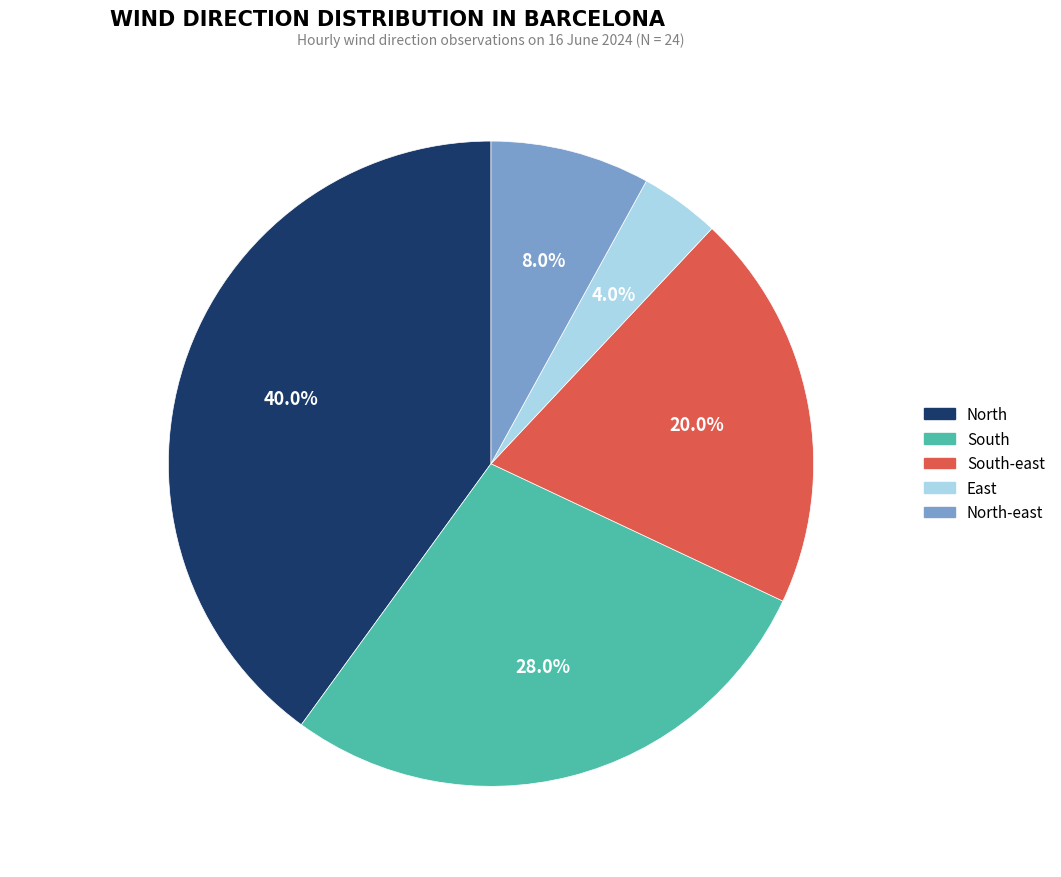

Between South and North, which is larger?

North